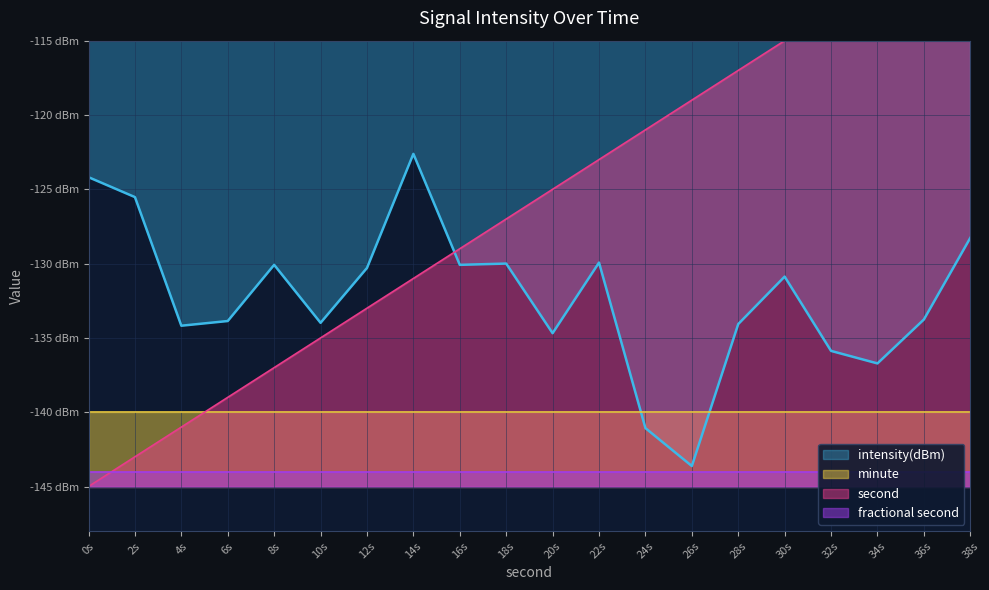

What is the lowest value of the intensity(dBm) series?

-143.6